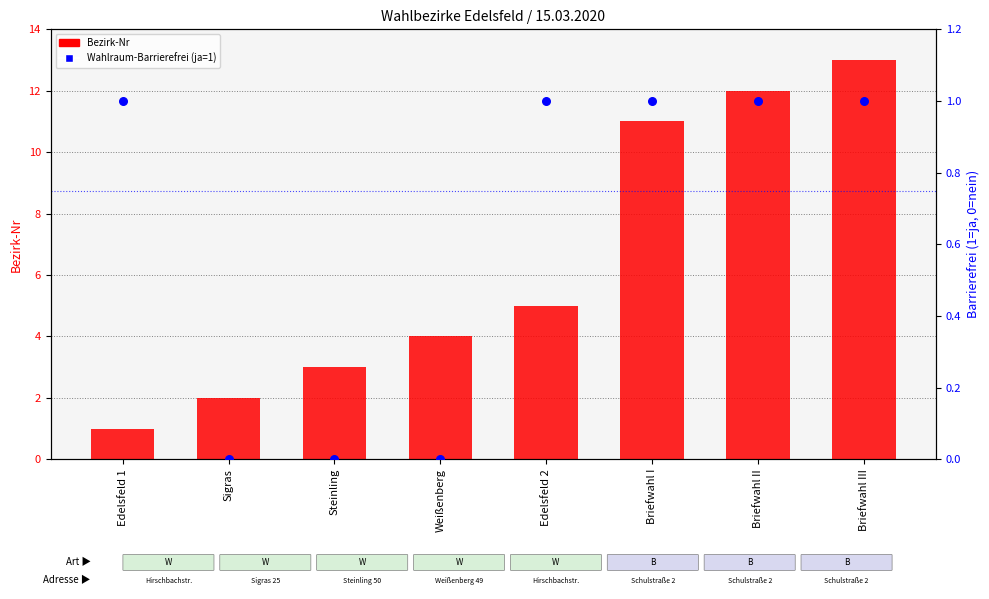

What is the total value across all series at Weißenberg?

4